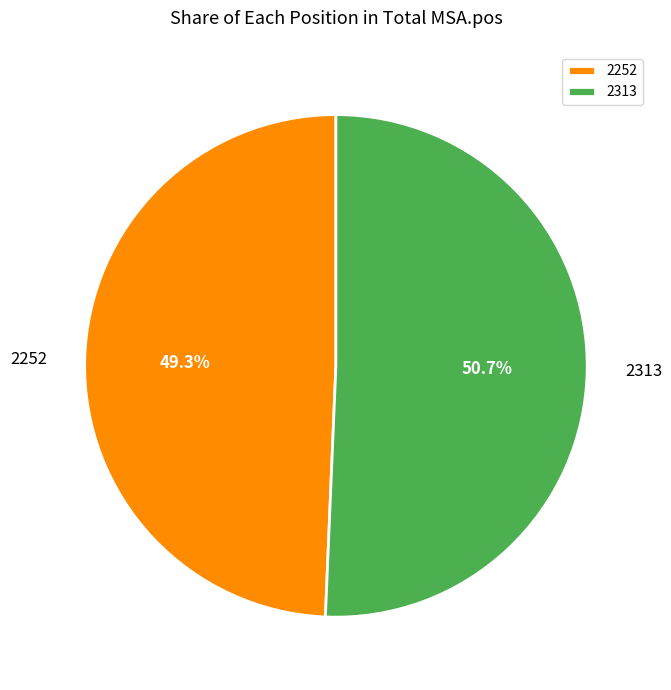

To the nearest percent, what is the difference between the largest and smallest slice percentages?

1%